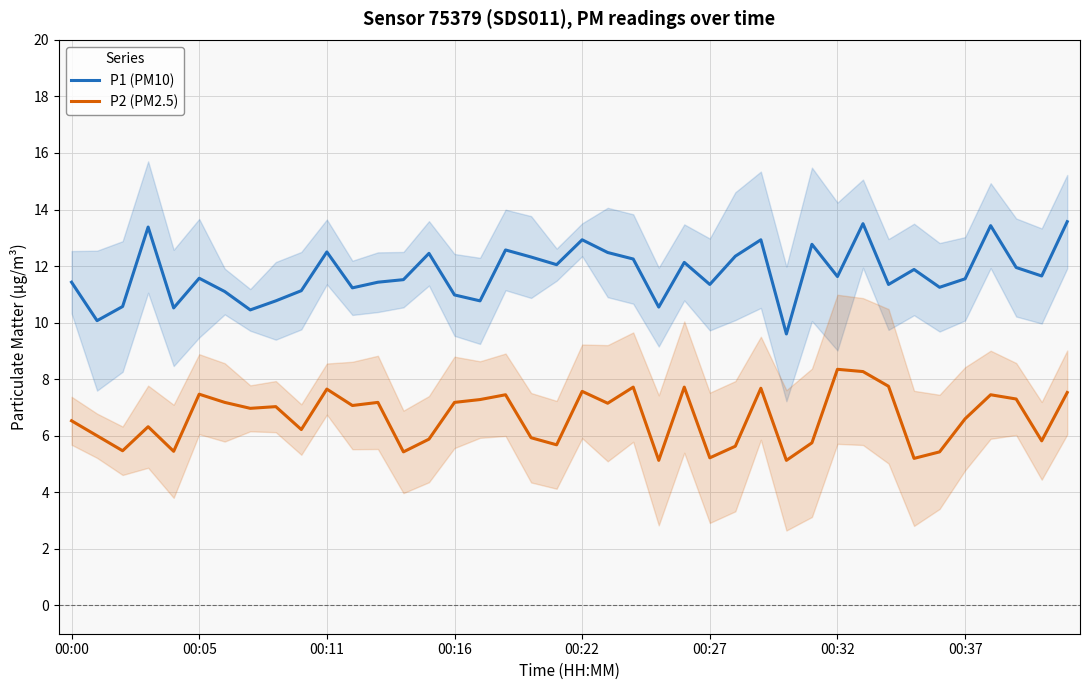

How many lines are shown in the chart?

2